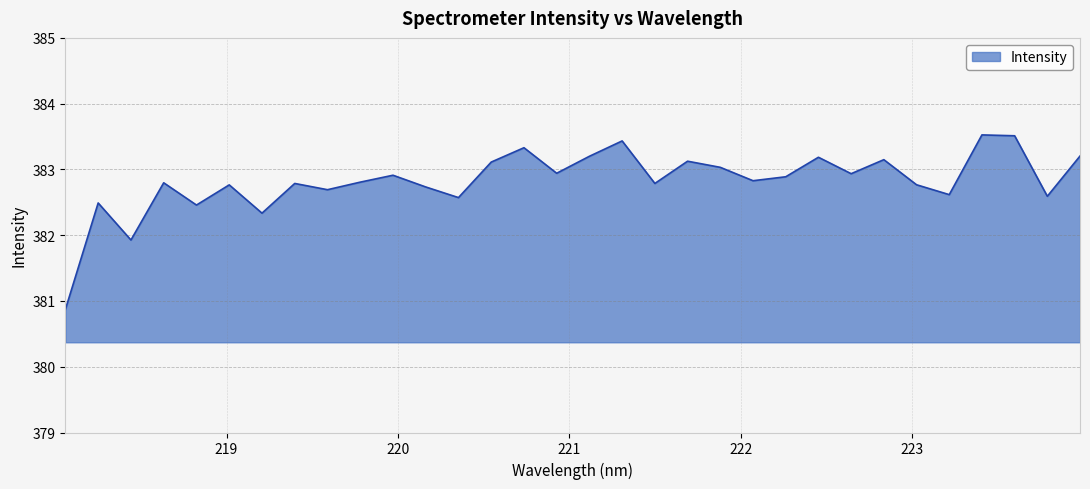

How many lines are shown in the chart?

1